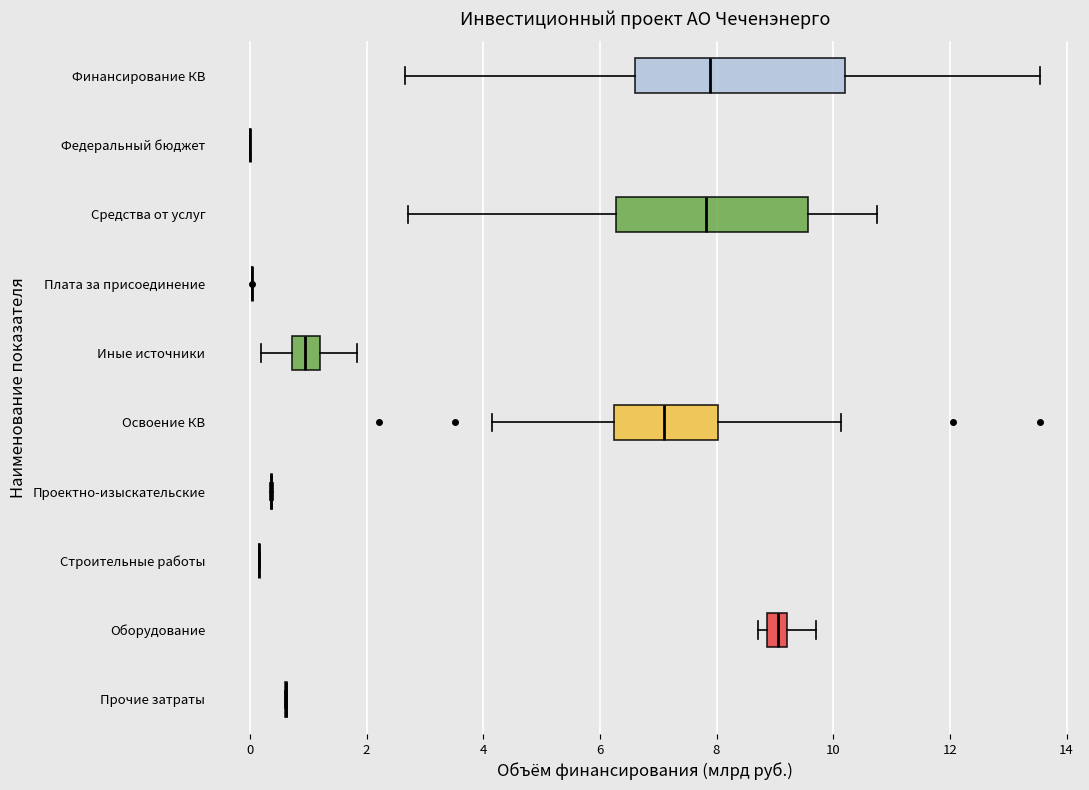

Reading bottom to top, read every box against the x-axis: the position of its median line, the range the box covers, and the ends of its whiskers. The values are not printed on the chart, so give them approximately, as read against the axis.

Прочие затраты: box collapsed to a line at 0.6, whiskers 0.6 to 0.6
Оборудование: median 9.0, box 8.8 to 9.2, whiskers 8.8 (just left of the box's left edge) to 9.8
Строительные работы: box collapsed to a line at 0.2, whiskers 0.2 to 0.2
Проектно-изыскательские: box collapsed to a line at 0.4, whiskers 0.4 to 0.4
Освоение КВ: median 7.2, box 6.2 to 8.0, whiskers 4.2 to 10.2
Иные источники: median 1.0, box 0.8 to 1.2, whiskers 0.2 to 1.8
Плата за присоединение: box collapsed to a line at 0.0, whiskers 0.0 to 0.0
Средства от услуг: median 7.8, box 6.2 to 9.6, whiskers 2.8 to 10.8
Федеральный бюджет: box collapsed to a line at 0.0, whiskers 0.0 to 0.0
Финансирование КВ: median 7.8, box 6.6 to 10.2, whiskers 2.6 to 13.6